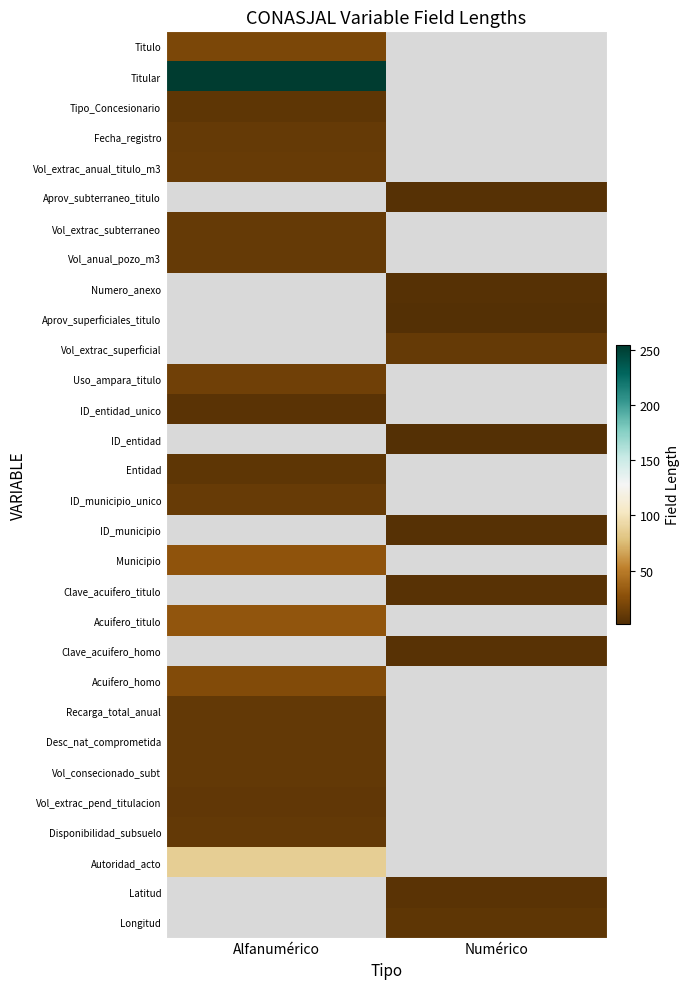

What is the maximum value shown in the chart?

254.0